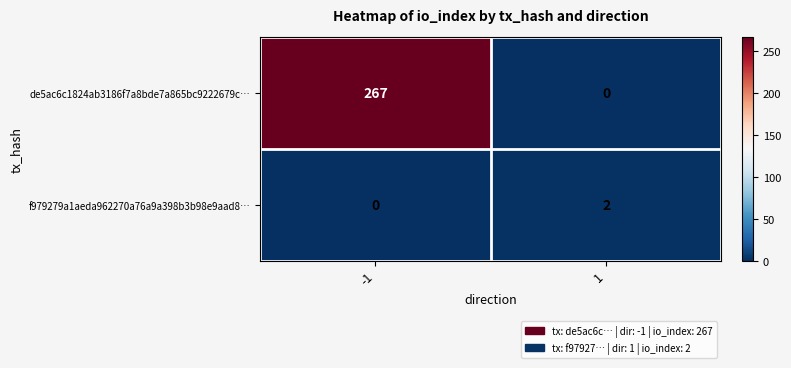

Which series has the widest spread of values?

de5ac6c1824ab3186f7a8bde7a865bc9222679c…